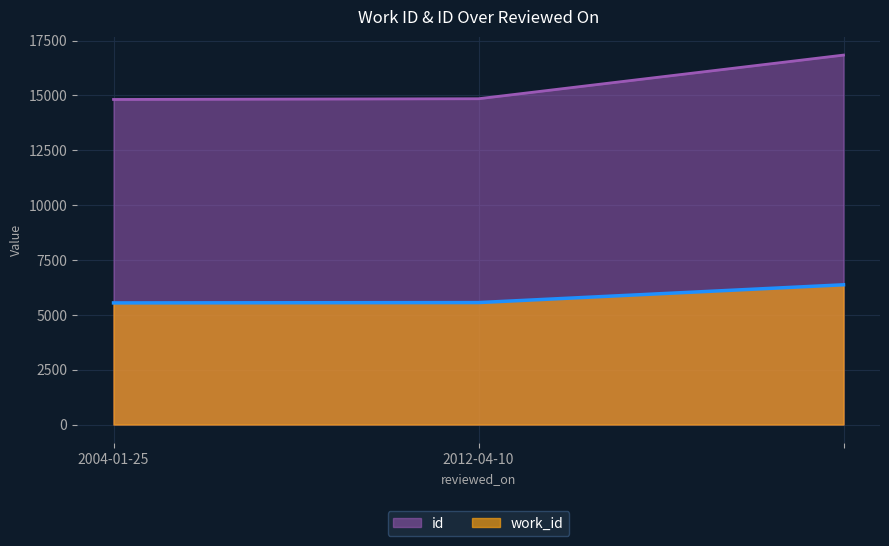

What is the highest value of the work_id series?

6370